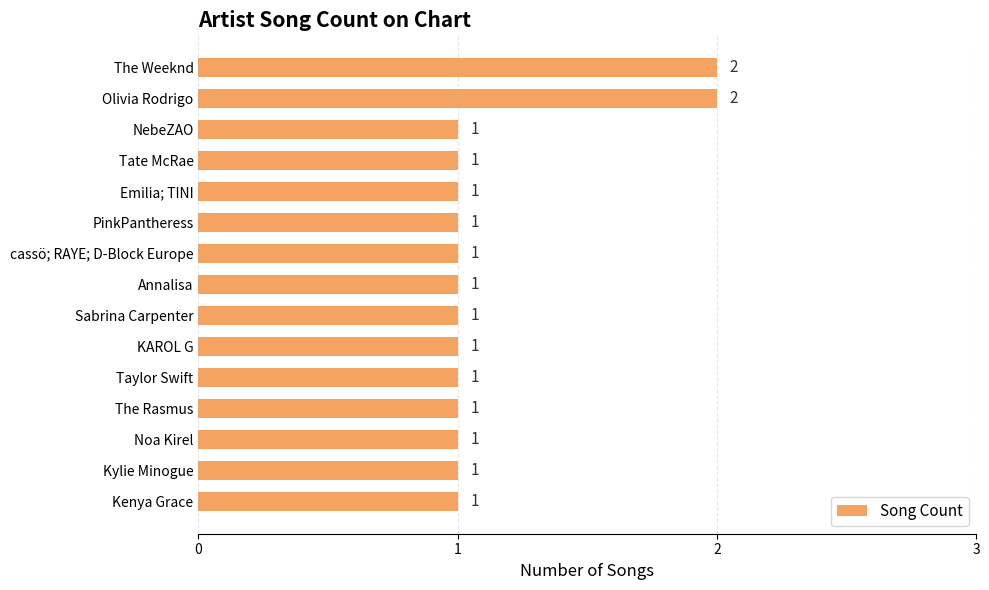

Reading bottom to top, list all the values displayed in this chart.

Kenya Grace=1	Kylie Minogue=1	Noa Kirel=1	The Rasmus=1	Taylor Swift=1	KAROL G=1	Sabrina Carpenter=1	Annalisa=1	cassö; RAYE; D-Block Europe=1	PinkPantheress=1	Emilia; TINI=1	Tate McRae=1	NebeZAO=1	Olivia Rodrigo=2	The Weeknd=2